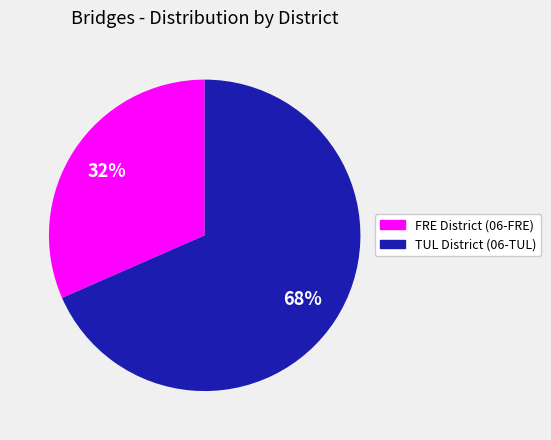

To the nearest percent, what is the average slice percentage?

50%